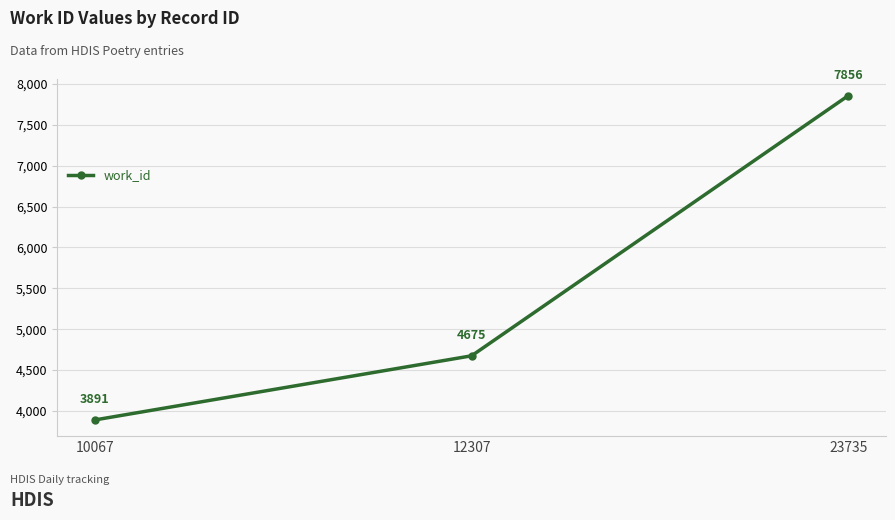

Is it true that the value at 23735 is 7856?

True